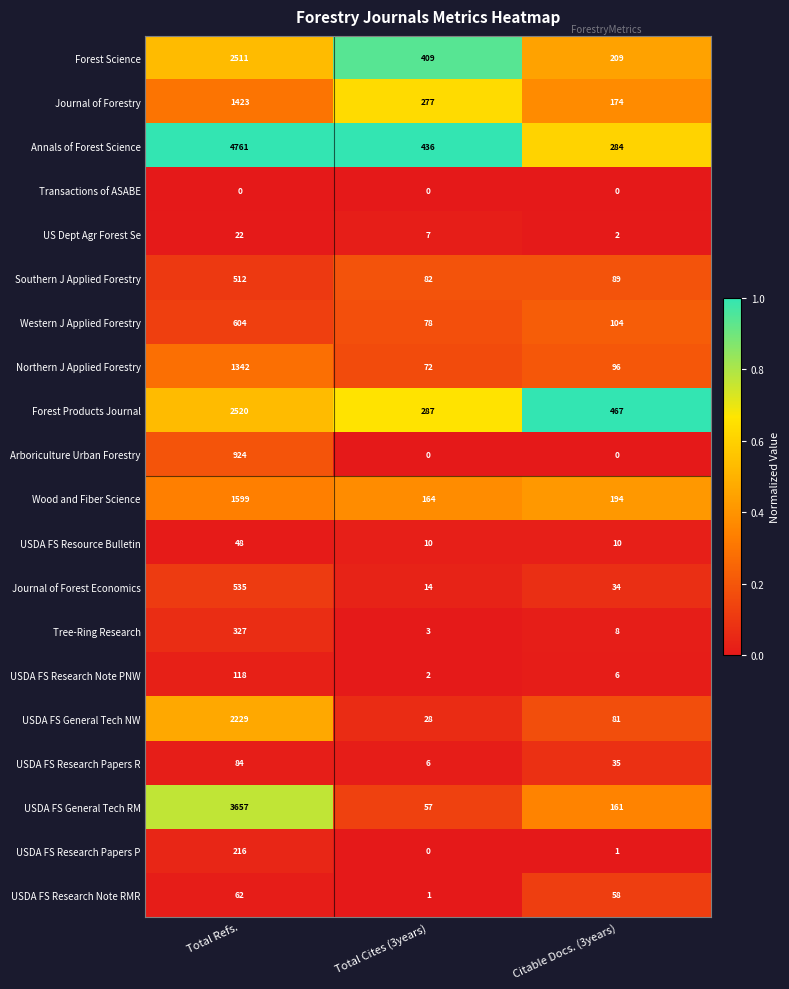

Which category has the highest value across all series?

Total Refs.